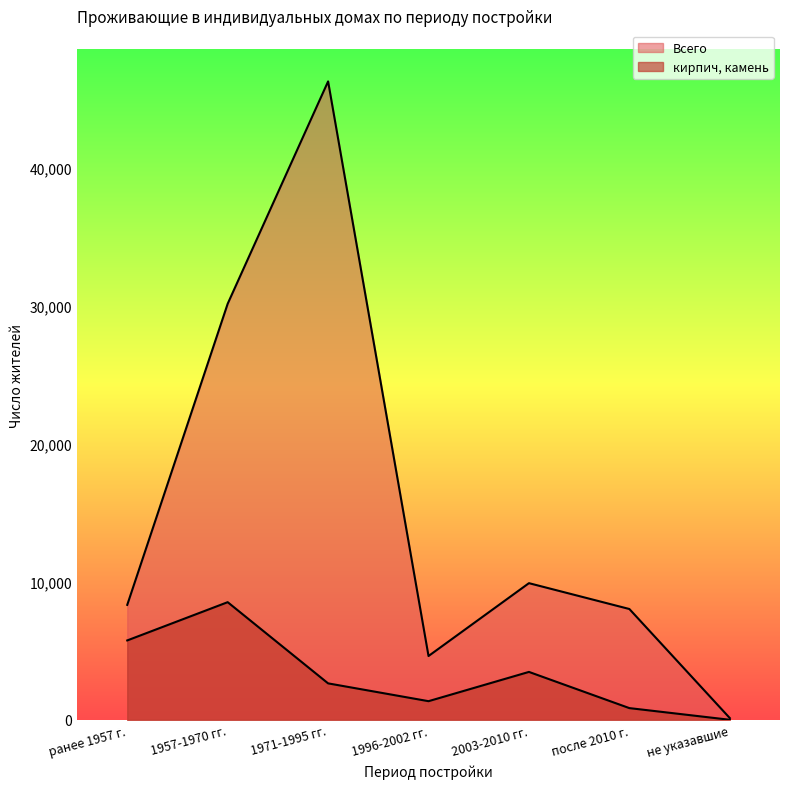

List the labels in order of кирпич, камень value, smallest first.

не указавшие, после 2010 г., 1996-2002 гг., 1971-1995 гг., 2003-2010 гг., ранее 1957 г., 1957-1970 гг.